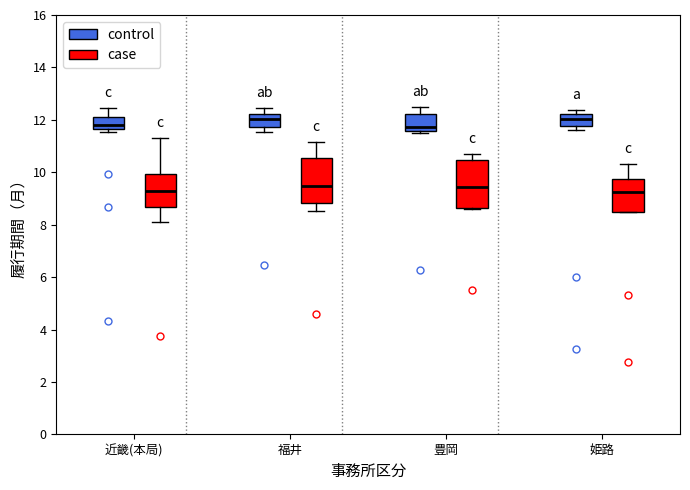

Reading left to right, transcribe this box plot: for each box, give where its median line is, the range the box spans, and where its two whiskers end, as read against the y-axis. The values are not printed on the chart, so give them approximately, as read against the axis.

近畿(本局) (control): median 11.8, box 11.6 to 12.2, whiskers 11.6 (just below the box's lower edge) to 12.4
近畿(本局) (case): median 9.2, box 8.6 to 10.0, whiskers 8.2 to 11.2
福井 (control): median 12.0, box 11.8 to 12.2, whiskers 11.6 to 12.4
福井 (case): median 9.4, box 8.8 to 10.6, whiskers 8.6 to 11.2
豊岡 (control): median 11.8, box 11.6 to 12.2, whiskers 11.6 (just below the box's lower edge) to 12.4
豊岡 (case): median 9.4, box 8.6 to 10.4, whiskers 8.6 (just below the box's lower edge) to 10.8
姫路 (control): median 12.0, box 11.8 to 12.2, whiskers 11.6 to 12.4
姫路 (case): median 9.2, box 8.4 to 9.8, whiskers 8.4 to 10.4